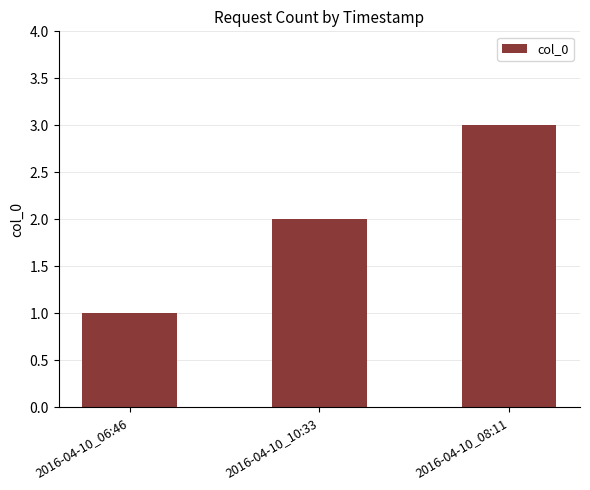

How many data points are less than 2?

1